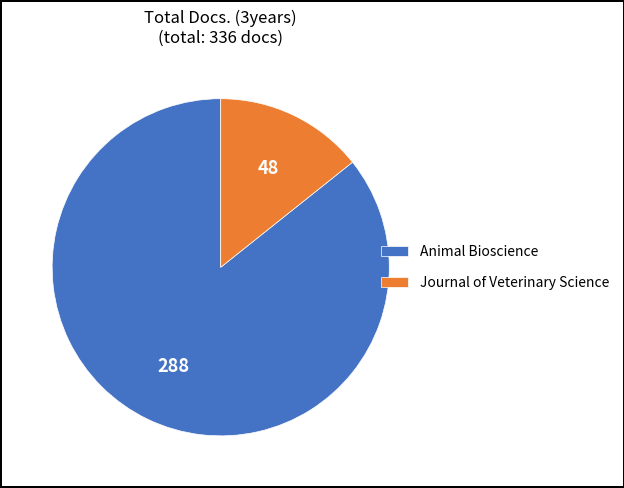

Is the sum of Journal of Veterinary Science and Animal Bioscience greater than half?

Yes